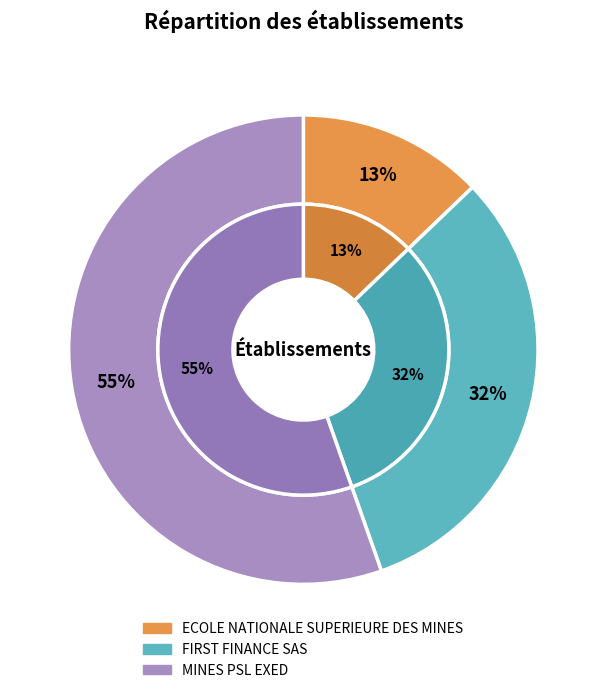

Does ECOLE NATIONALE SUPERIEURE DES MINES represent more than half of the total?

No